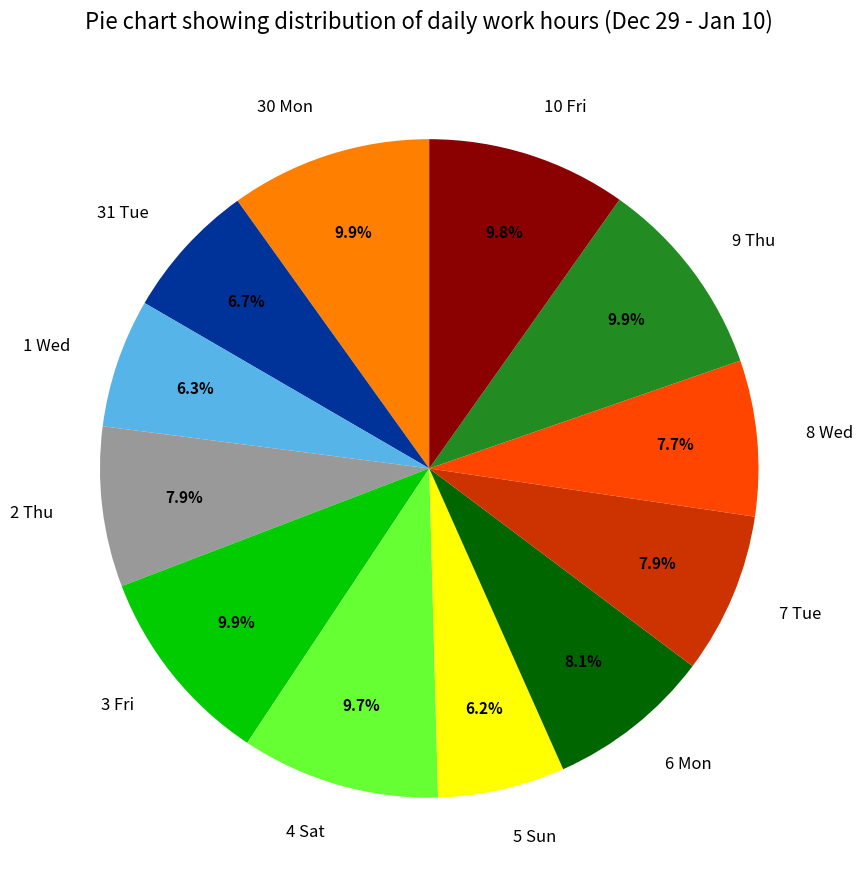

The 30 Mon slice represents 2% of the pie. True or false?

False